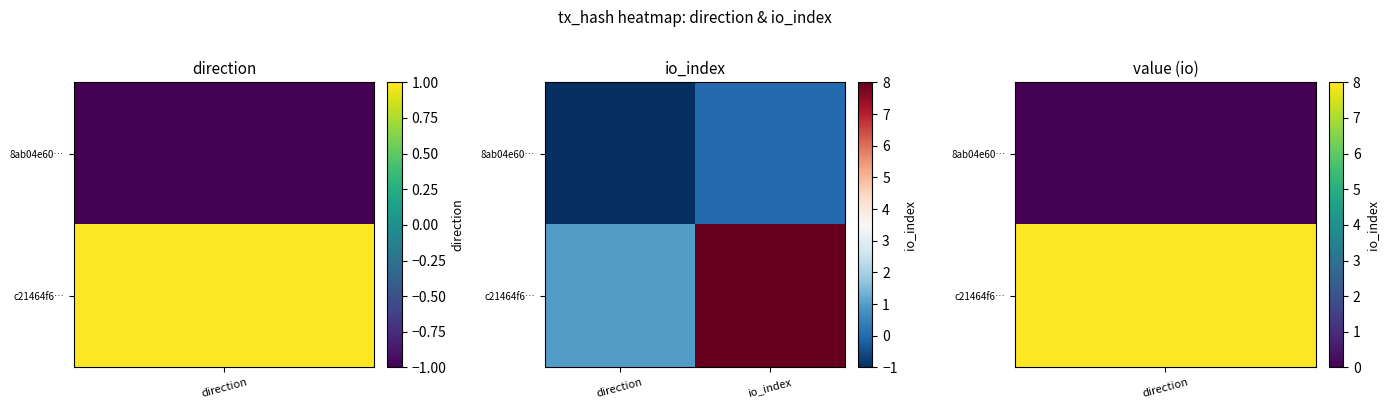

Which series has the largest total across all categories?

c21464f6…